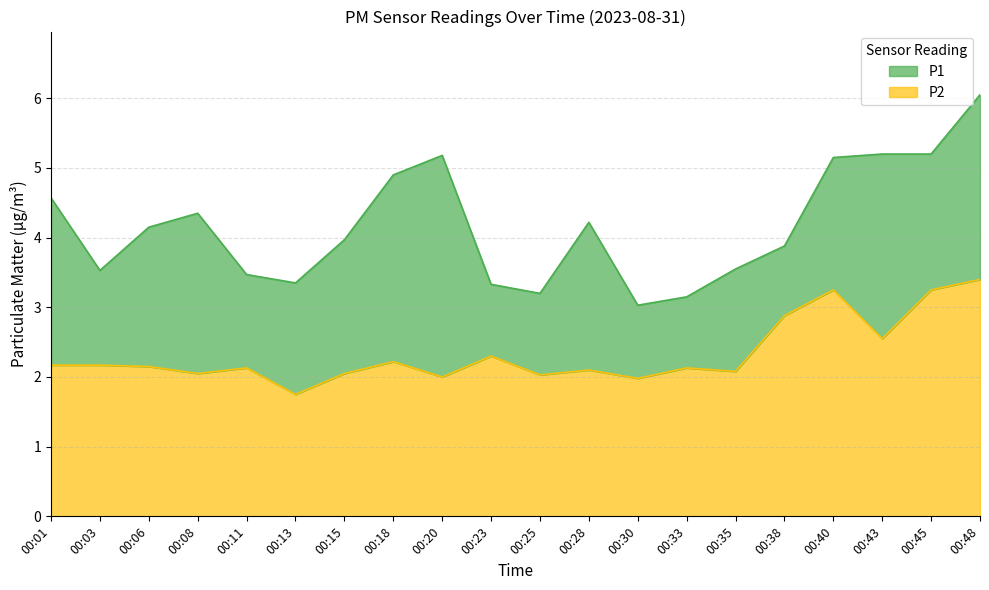

What is the total value across all series at 00:28?

4.2